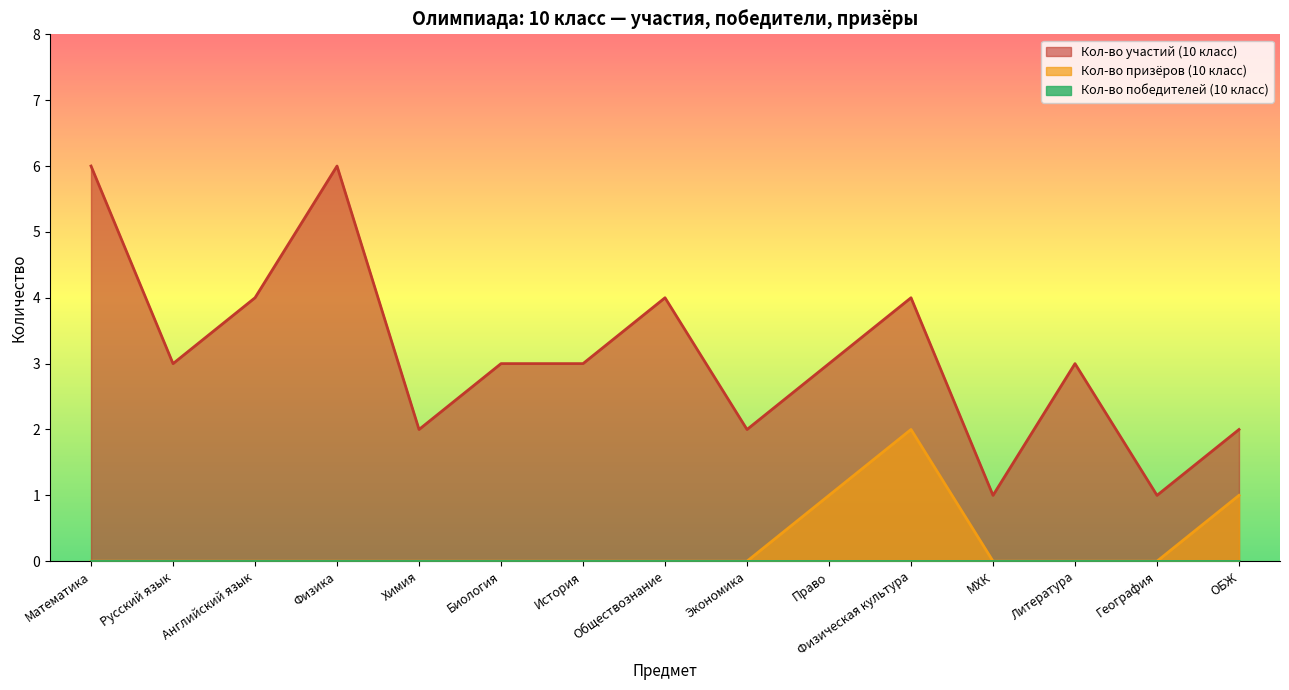

True or false: Кол-во призёров (10 класс) and Кол-во участий (10 класс) cross at least once.

False